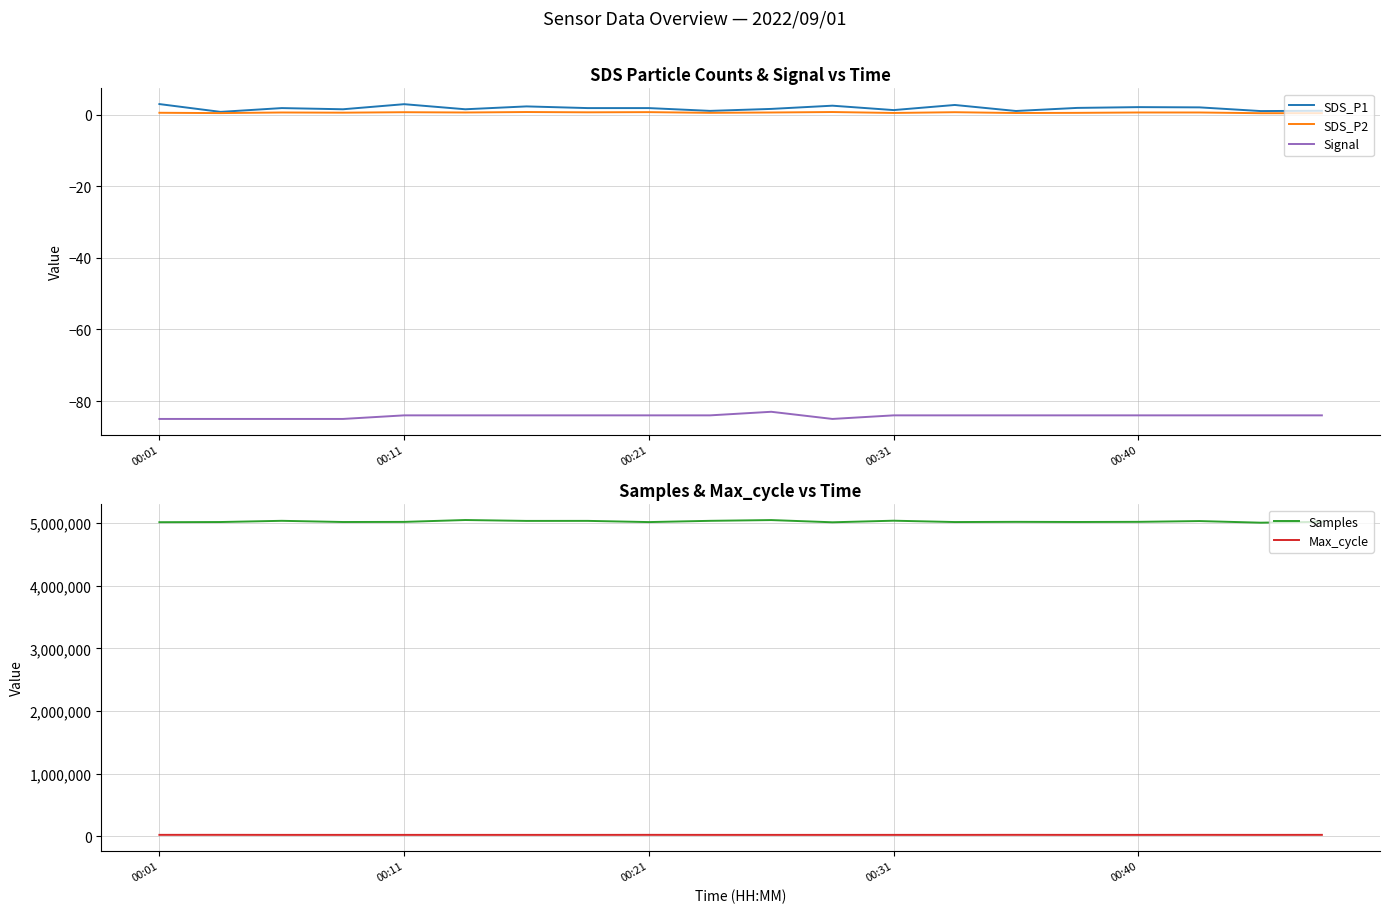

What is the difference between the second highest and minimum values in the Signal series?

1.0